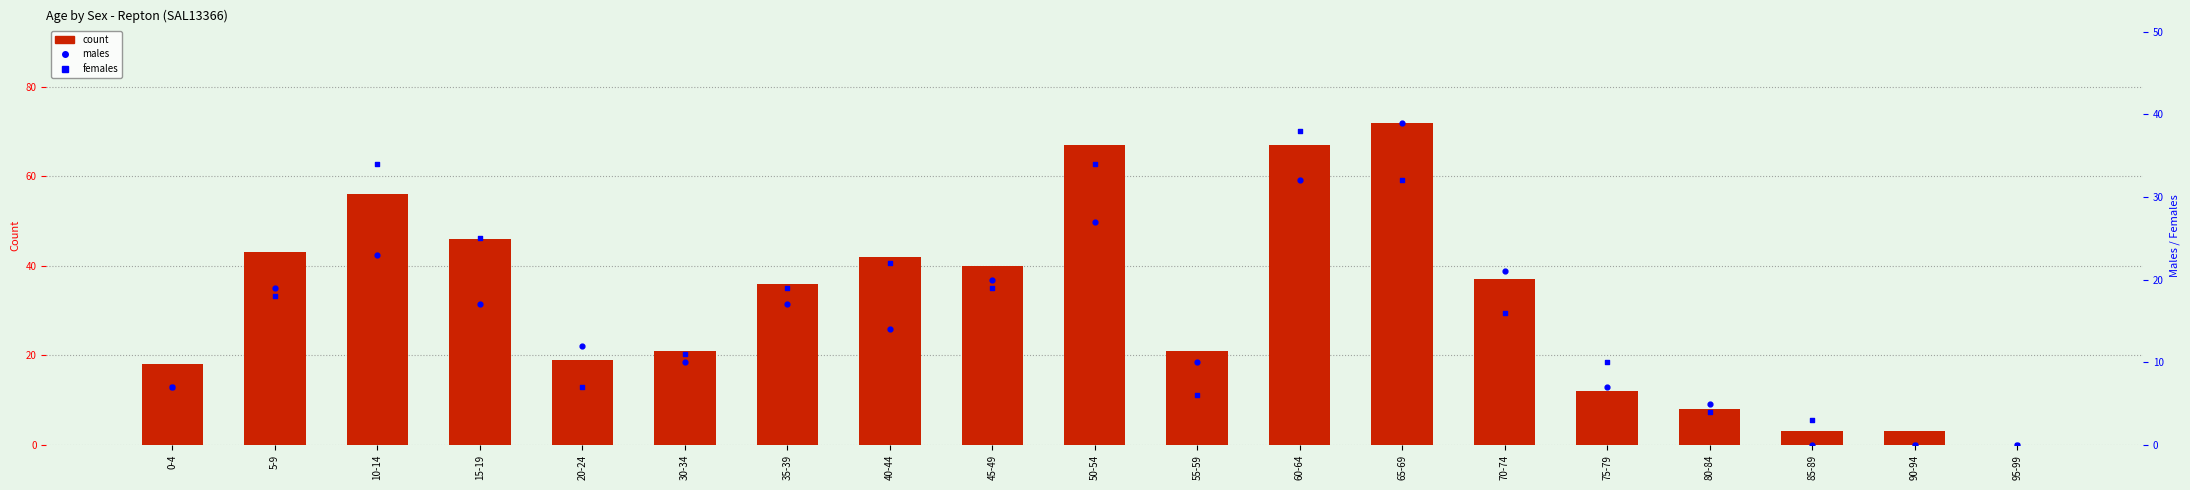

Which series reaches the maximum Y coordinate?

Persons